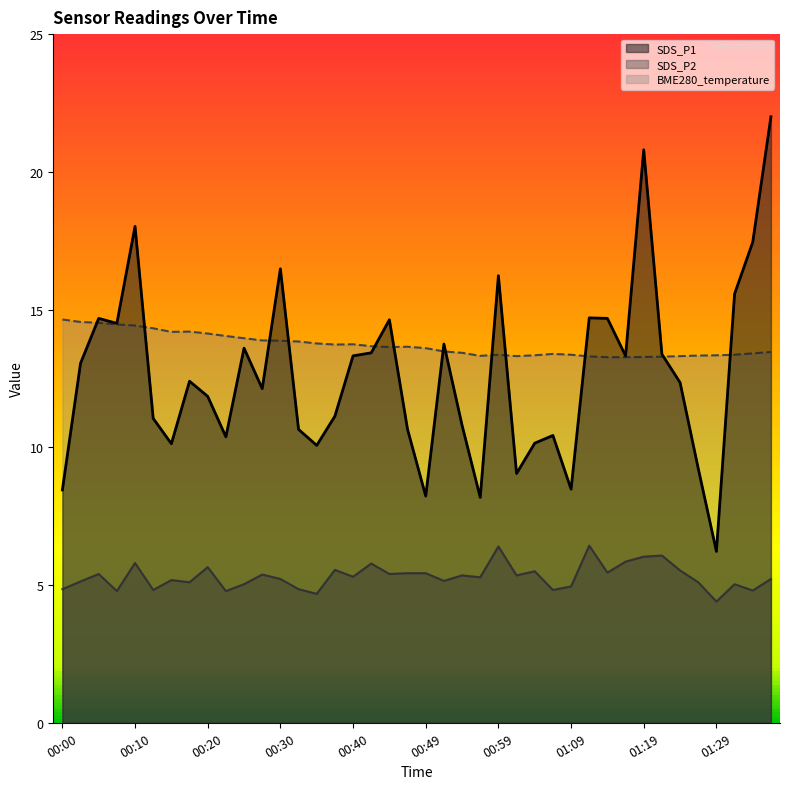

Reading left to right, list all the values displayed in this chart.

SDS_P1: 00:00=8.4	00:03=13.1	00:05=14.7	00:08=14.5	00:10=18.0	00:13=11.1	00:15=10.1	00:18=12.4	00:20=11.8	00:22=10.4	00:25=13.6	00:27=12.1	00:30=16.5	00:32=10.7	00:35=10.1	00:37=11.1	00:40=13.3	00:42=13.4	00:45=14.6	00:47=10.7	00:49=8.2	00:52=13.8	00:54=10.8	00:57=8.2	00:59=16.2	01:02=9.1	01:04=10.2	01:07=10.4	01:09=8.5	01:12=14.7	01:14=14.7	01:16=13.3	01:19=20.8	01:21=13.4	01:24=12.3	01:26=9.2	01:29=6.2	01:31=15.6	01:33=17.4	01:36=22.0
SDS_P2: 00:00=4.8	00:03=5.1	00:05=5.4	00:08=4.8	00:10=5.8	00:13=4.8	00:15=5.2	00:18=5.1	00:20=5.7	00:22=4.8	00:25=5.0	00:27=5.4	00:30=5.2	00:32=4.8	00:35=4.7	00:37=5.5	00:40=5.3	00:42=5.8	00:45=5.4	00:47=5.4	00:49=5.4	00:52=5.2	00:54=5.3	00:57=5.3	00:59=6.4	01:02=5.3	01:04=5.5	01:07=4.8	01:09=5.0	01:12=6.4	01:14=5.5	01:16=5.8	01:19=6.0	01:21=6.1	01:24=5.5	01:26=5.1	01:29=4.4	01:31=5.0	01:33=4.8	01:36=5.2
BME280_temperature: 00:00=14.6	00:03=14.6	00:05=14.5	00:08=14.5	00:10=14.4	00:13=14.3	00:15=14.2	00:18=14.2	00:20=14.1	00:22=14.0	00:25=14.0	00:27=13.9	00:30=13.9	00:32=13.8	00:35=13.8	00:37=13.7	00:40=13.7	00:42=13.7	00:45=13.6	00:47=13.7	00:49=13.6	00:52=13.5	00:54=13.4	00:57=13.3	00:59=13.4	01:02=13.3	01:04=13.3	01:07=13.4	01:09=13.4	01:12=13.3	01:14=13.3	01:16=13.3	01:19=13.3	01:21=13.3	01:24=13.3	01:26=13.3	01:29=13.3	01:31=13.4	01:33=13.4	01:36=13.5